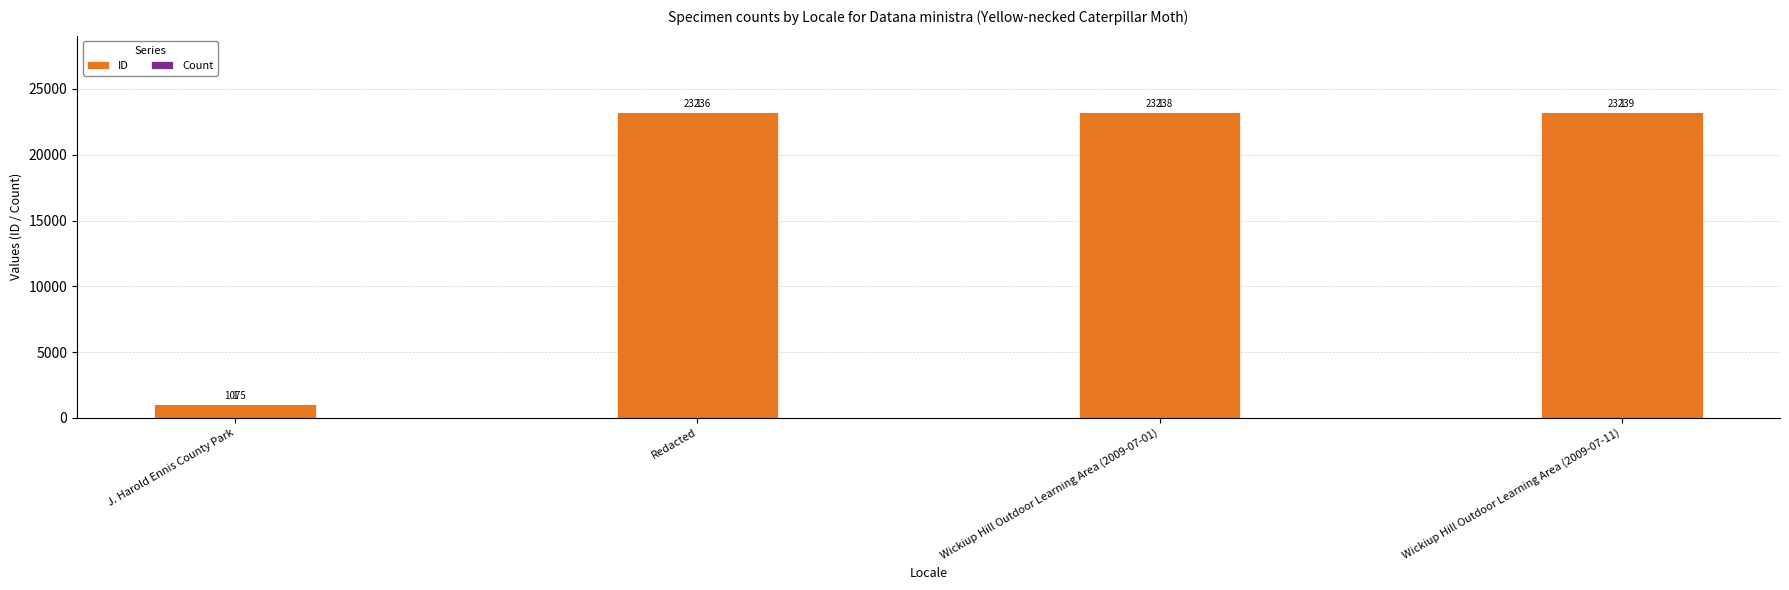

At which category is the sum across all series the highest?

Wickiup Hill Outdoor Learning Area (2009-07-11)